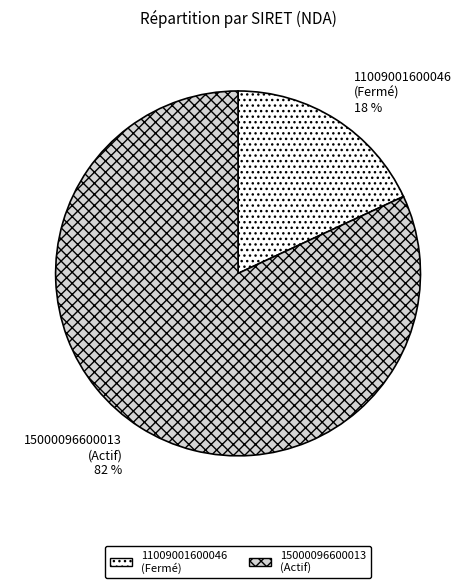

To the nearest percent, what portion does 15000096600013 (Actif) 82 % represent?

82%